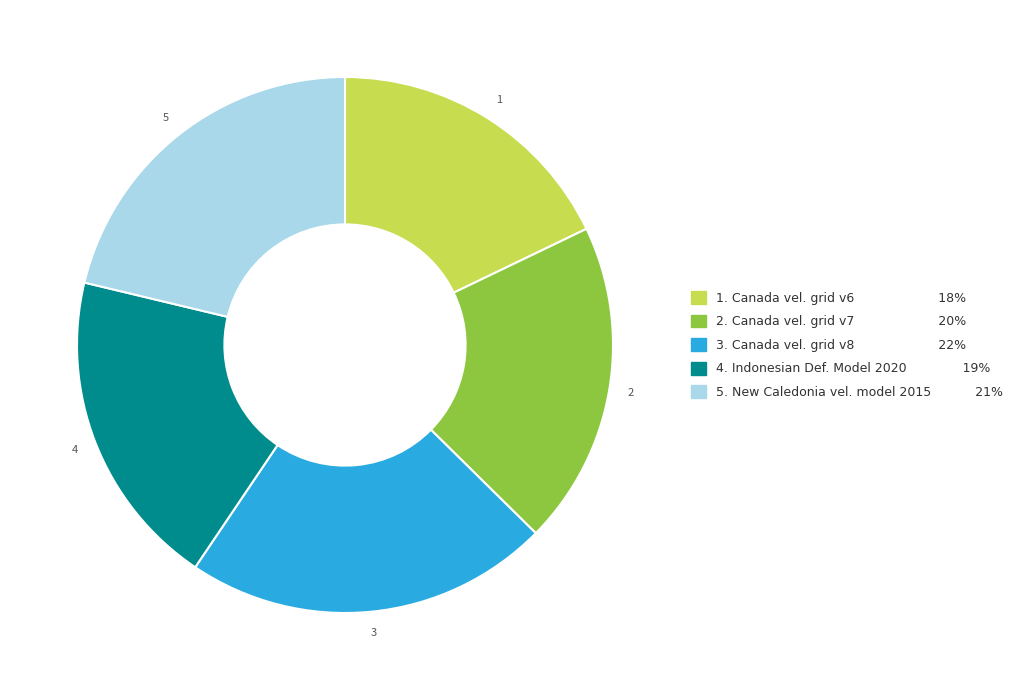

Is there a majority slice in this chart?

No